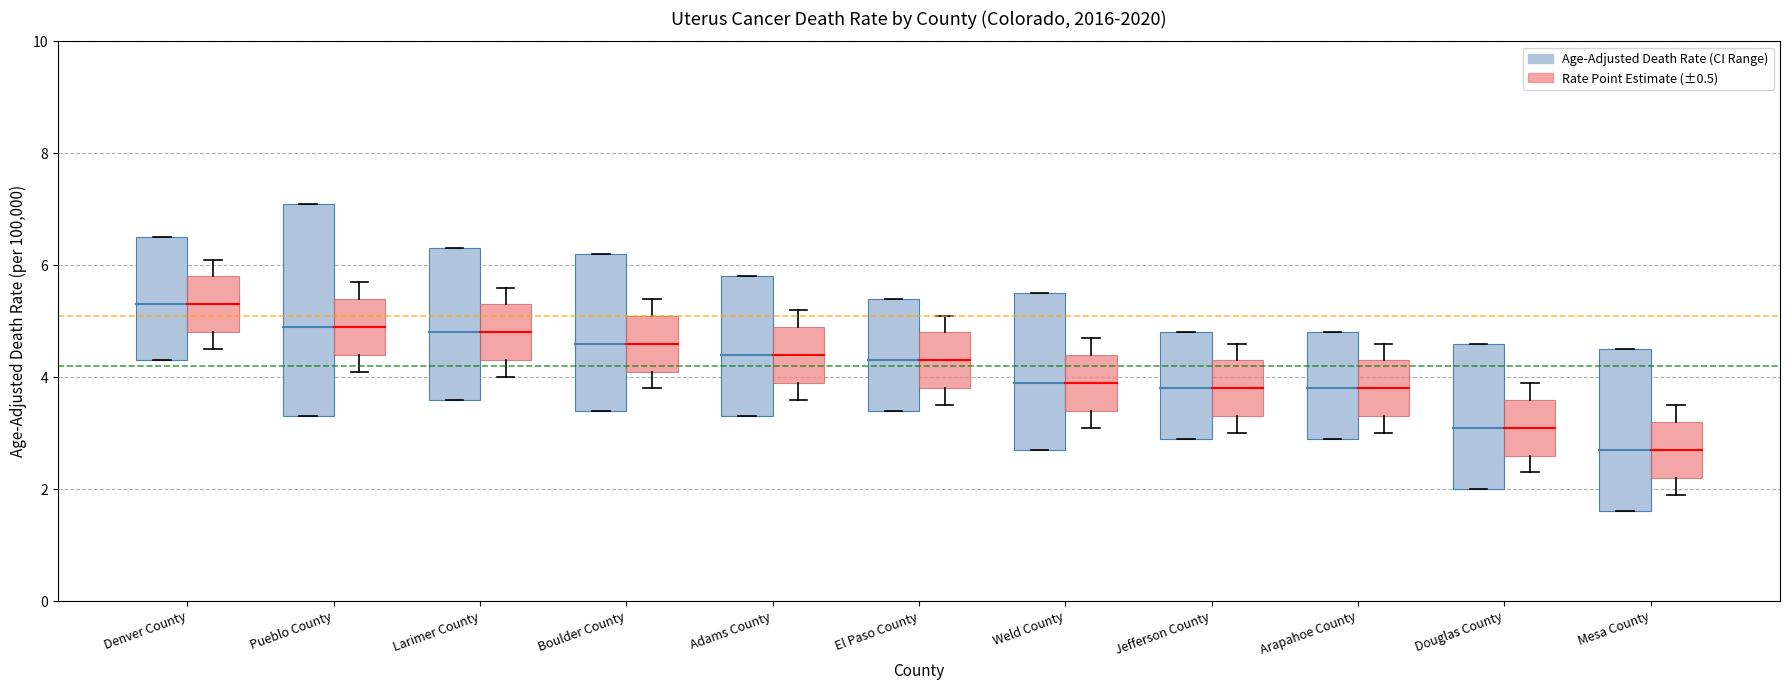

What is the sum of the Colorado Avg (4.2) values at Pueblo County and Denver County?

8.4